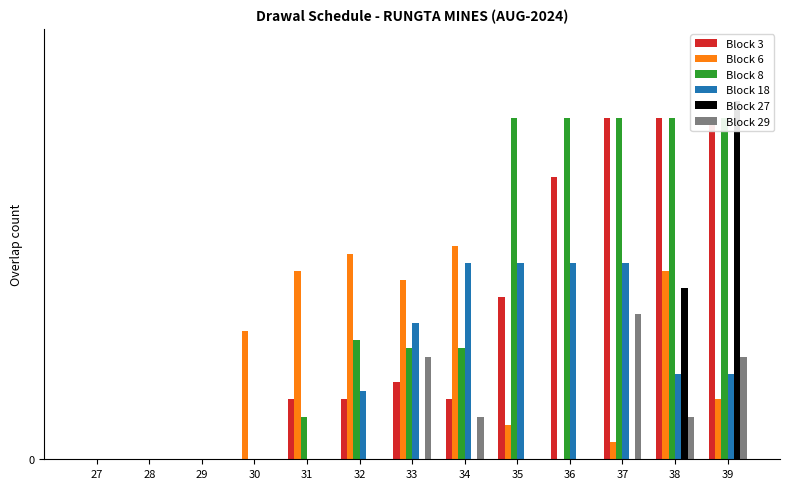

What is the greatest value displayed?

4.1